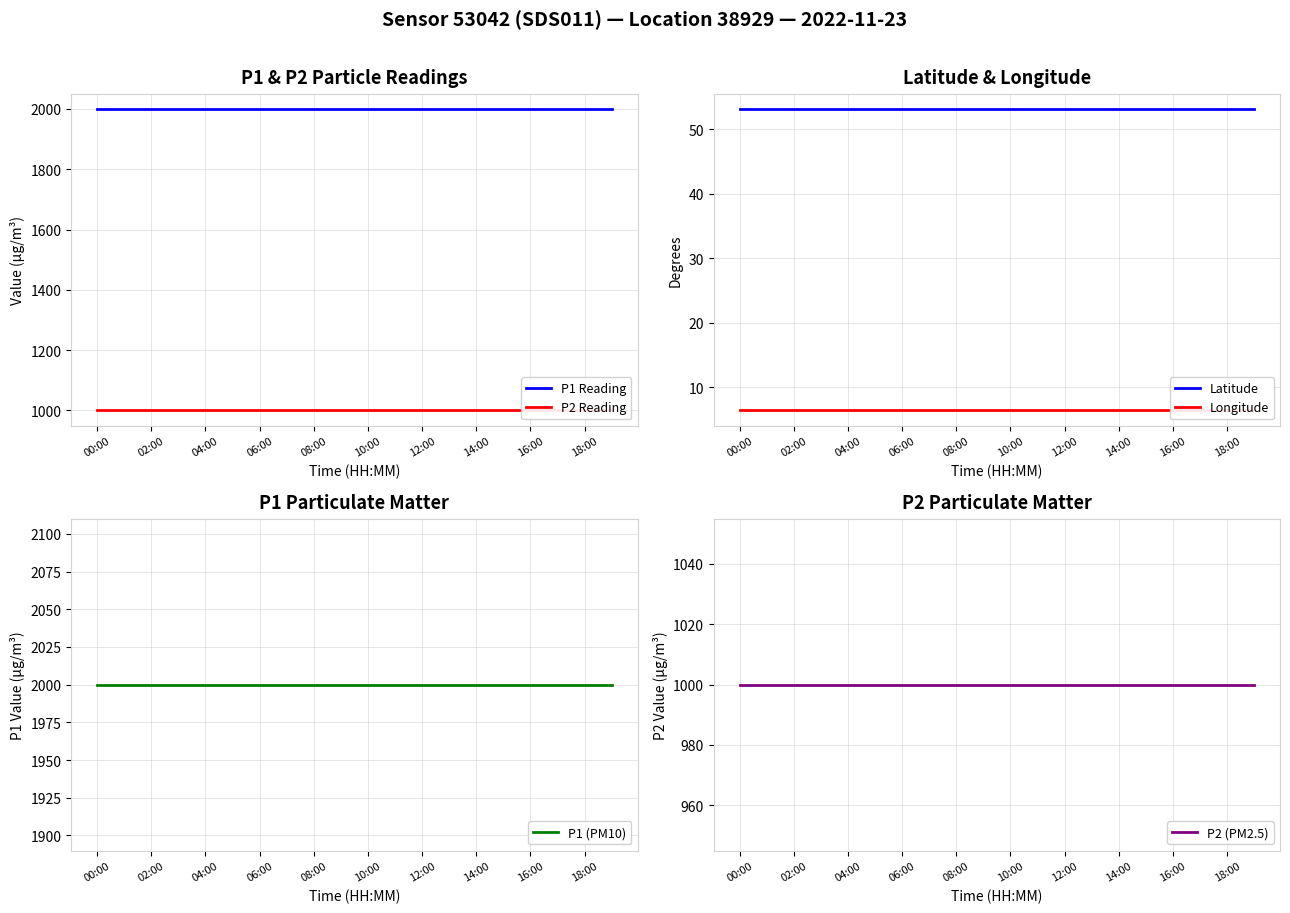

True or false: P2 (PM2.5) and P2 Reading intersect in this chart.

False